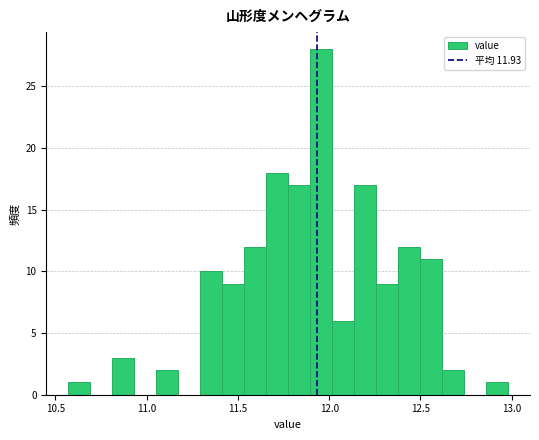

Around what value on the x-axis is the tallest bar? Give the approximate position of its centre, as read against the axis.

11.95